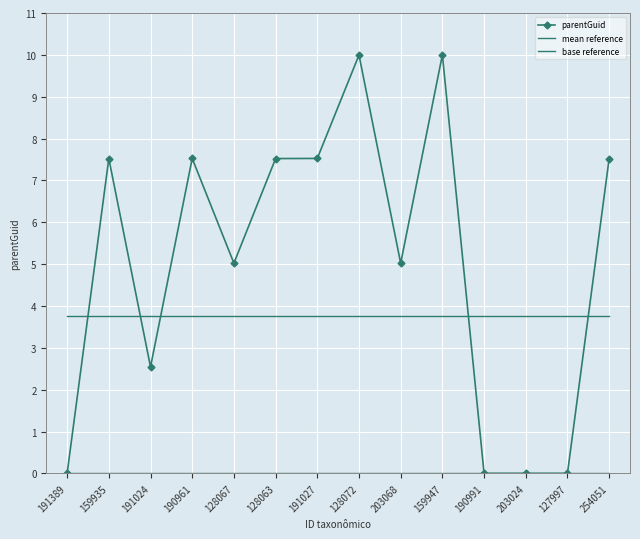

Between 203024 and 191027, which is larger?

191027